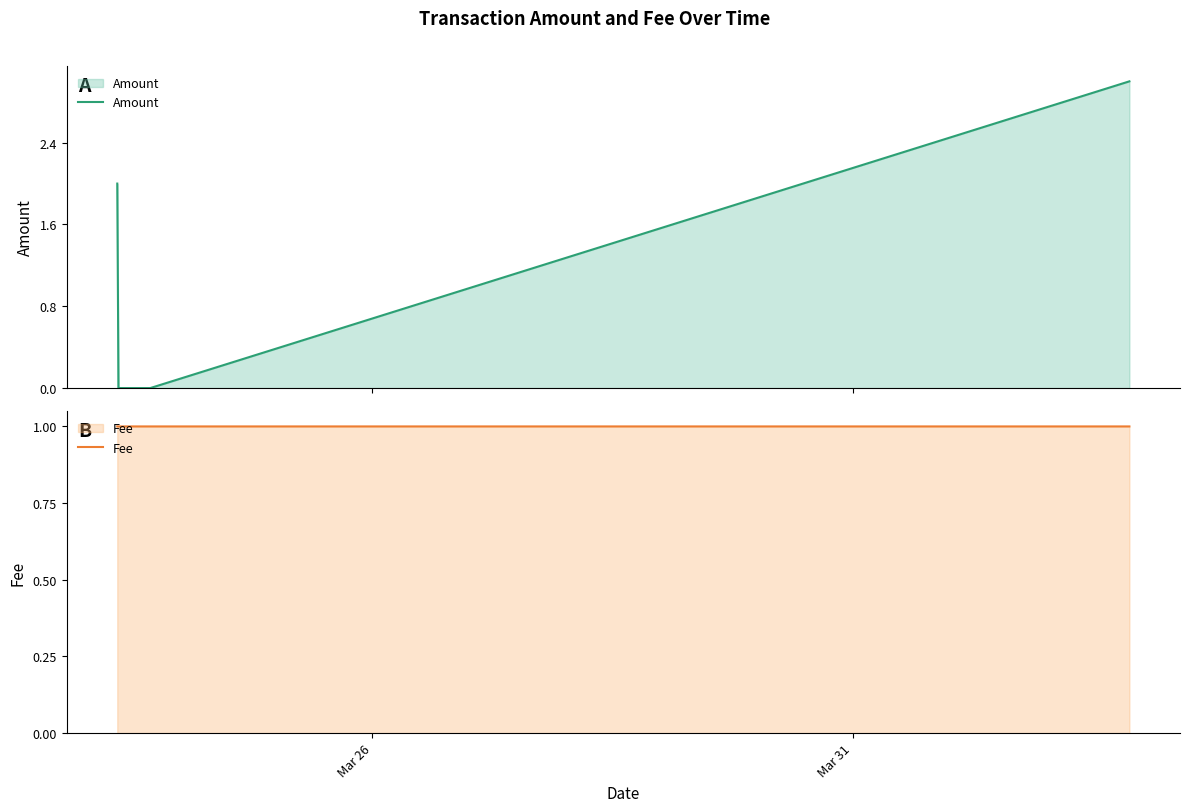

True or false: Amount has more than 1 interior local peaks.

False